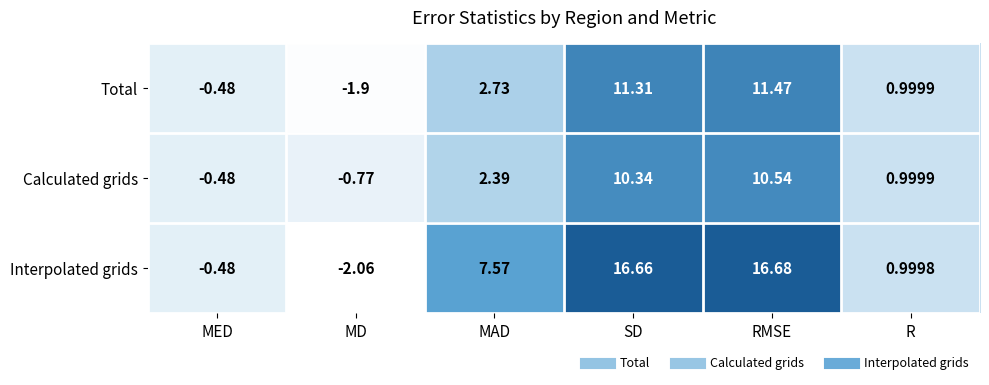

Which label corresponds to the largest value in the chart?

RMSE